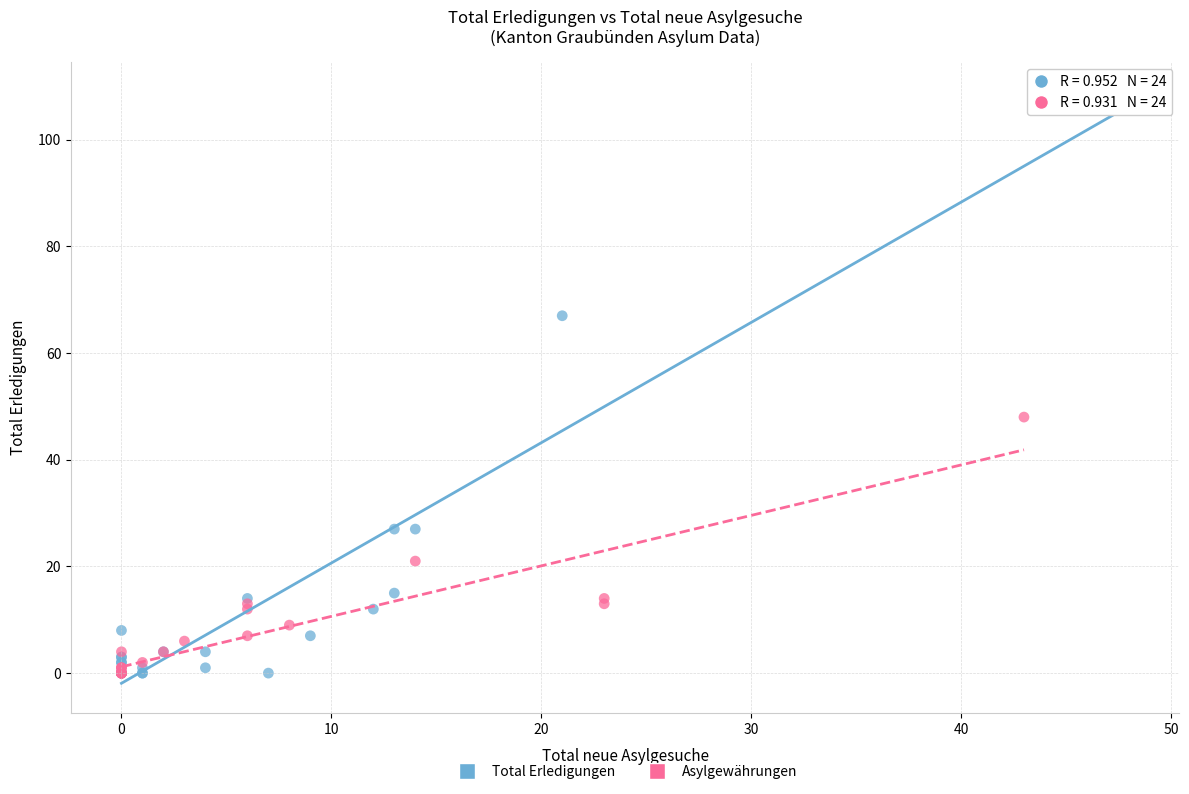

Which series has the widest spread of Y values?

Total Erledigungen